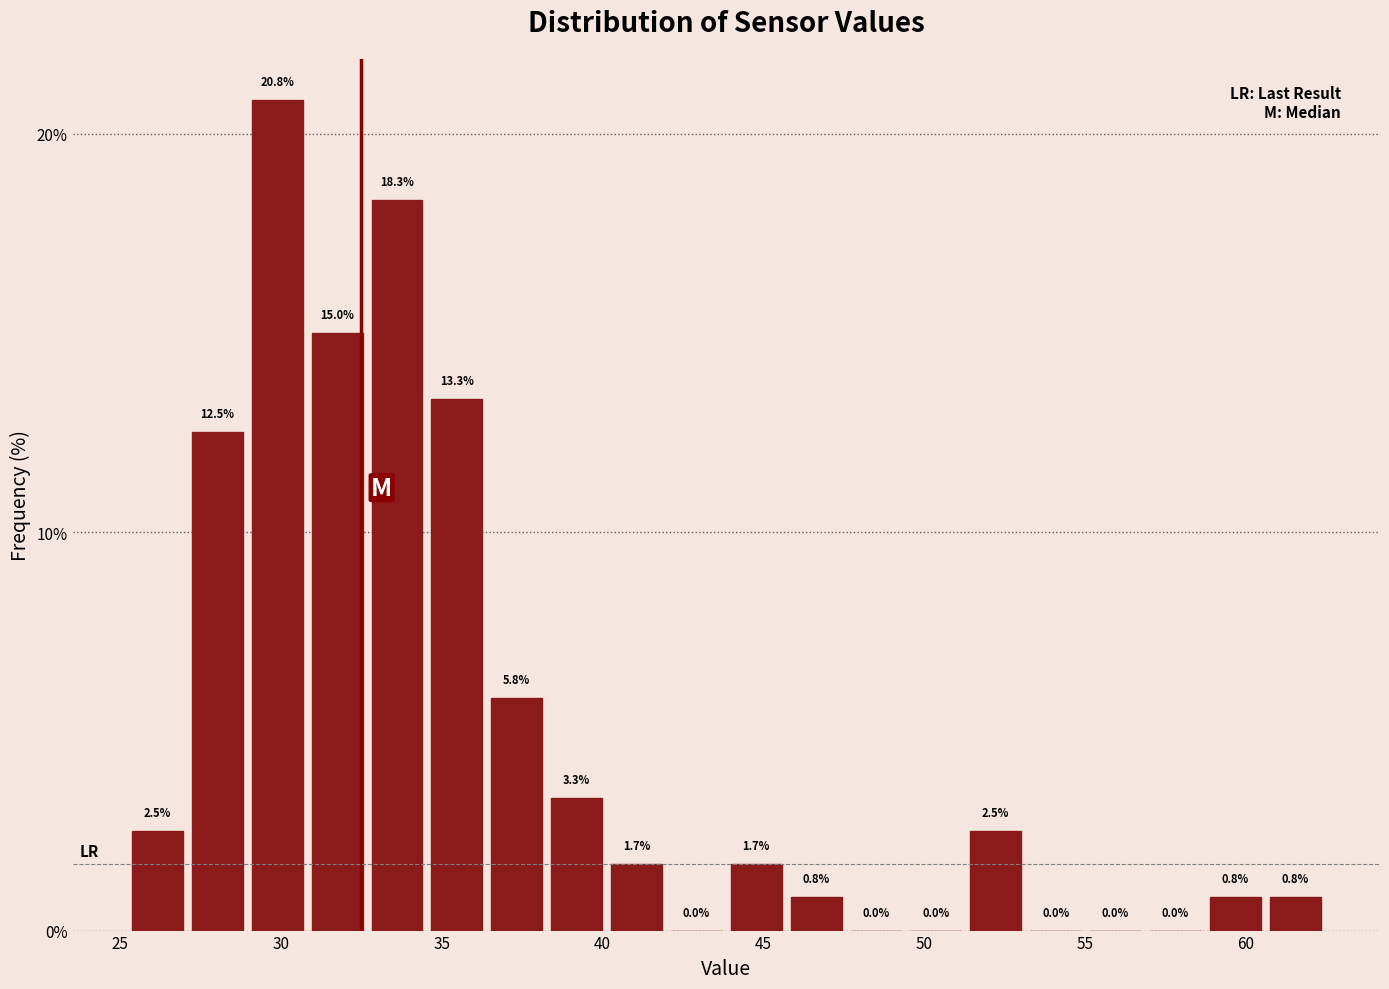

Read against the x-axis, roughly where is the centre of the tallest bar?

30.0